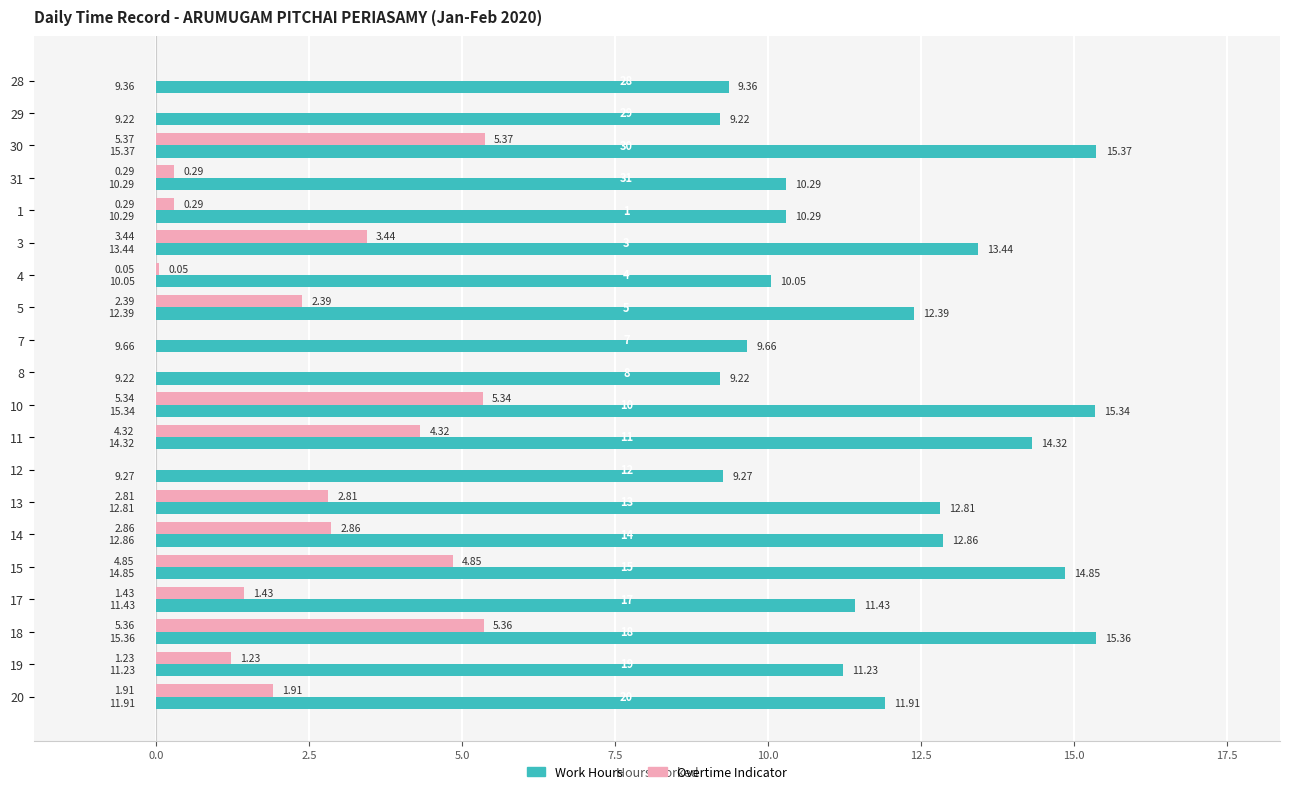

What is the total value across all series at 19?

12.5